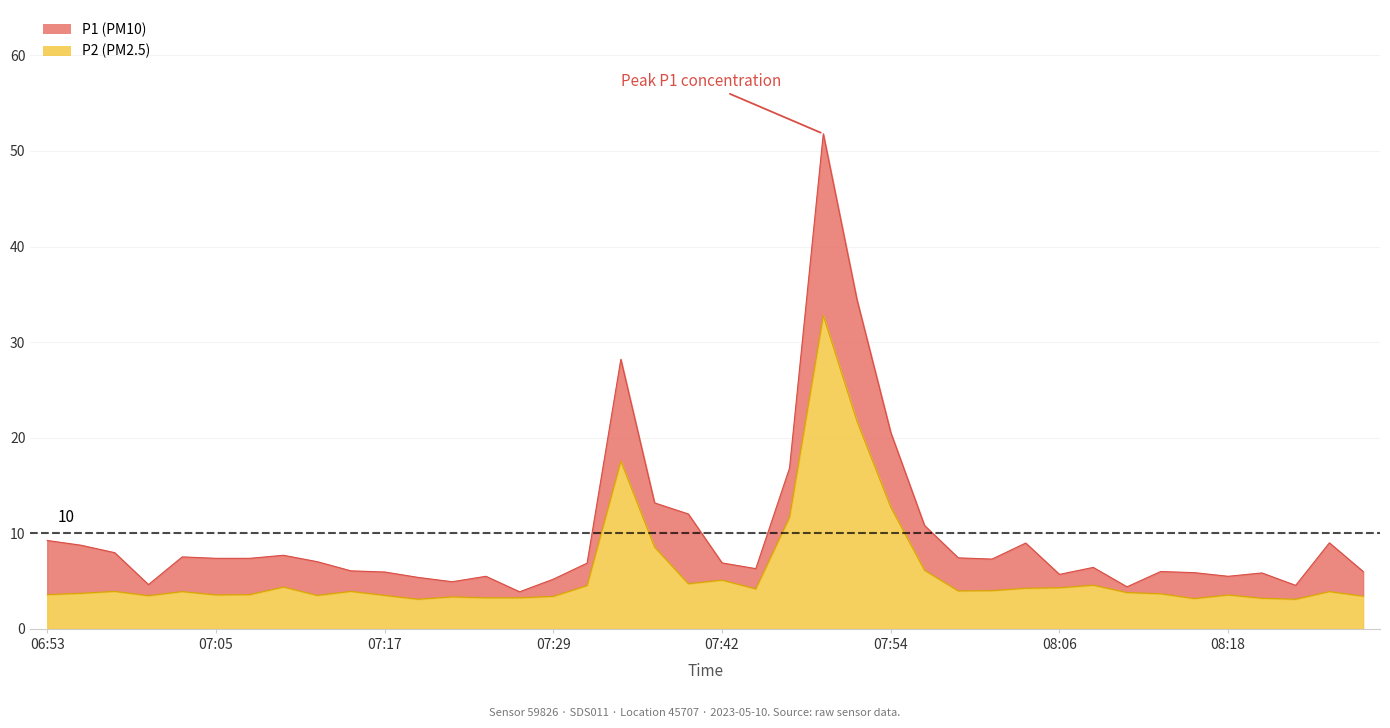

What is the average value of the P1 series?

9.9